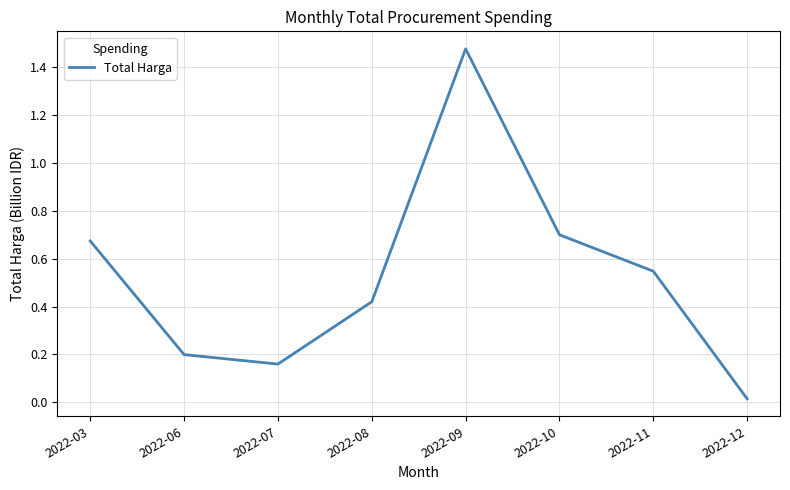

What is the sum of the values at 2022-09 and 2022-08?

1.9